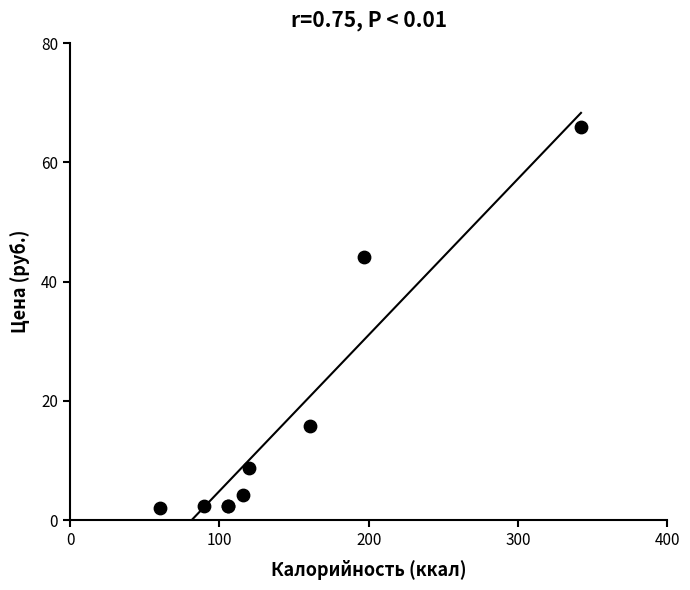

What Y value in the scatter plot is closest to 33?

44.1